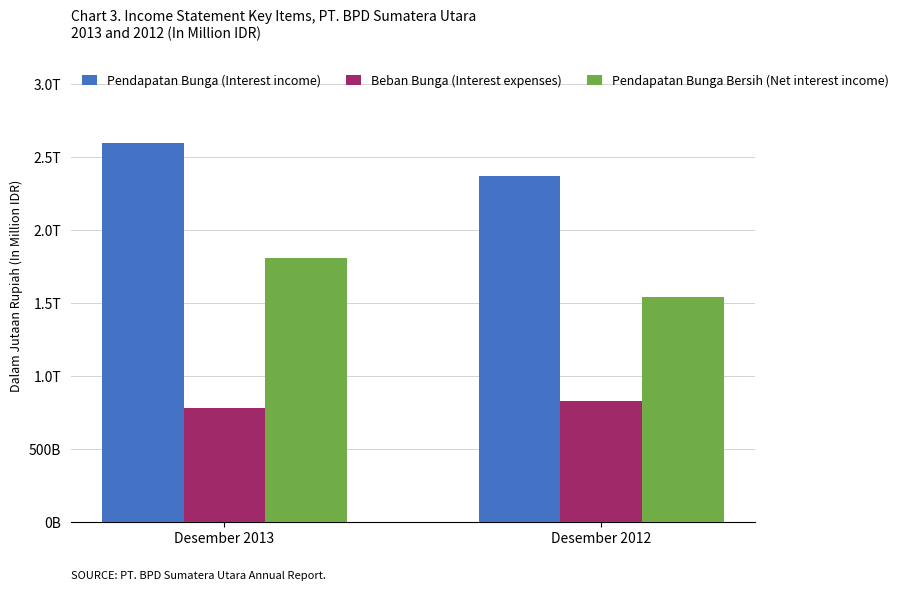

What is the sum of the Beban Bunga (Interest expenses) values at Desember 2012 and Desember 2013?

1612356